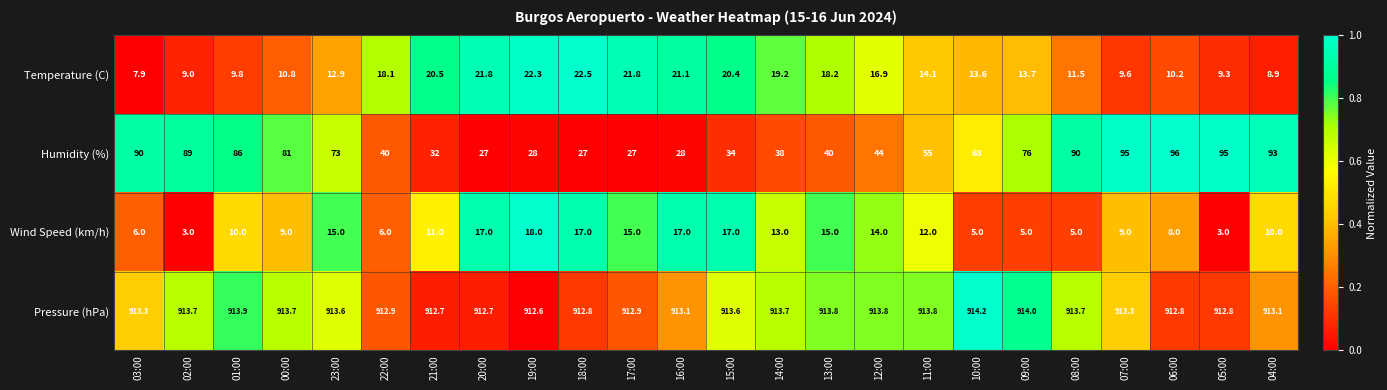

At which category is the sum across all series the highest?

06:00